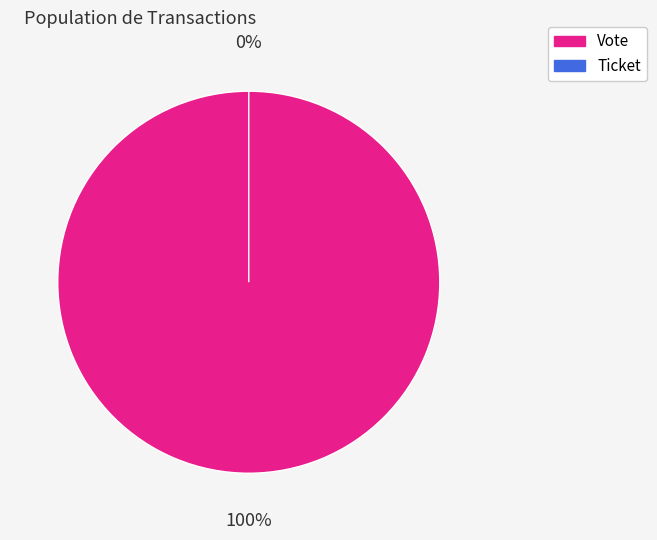

Which slice is the largest?

Vote